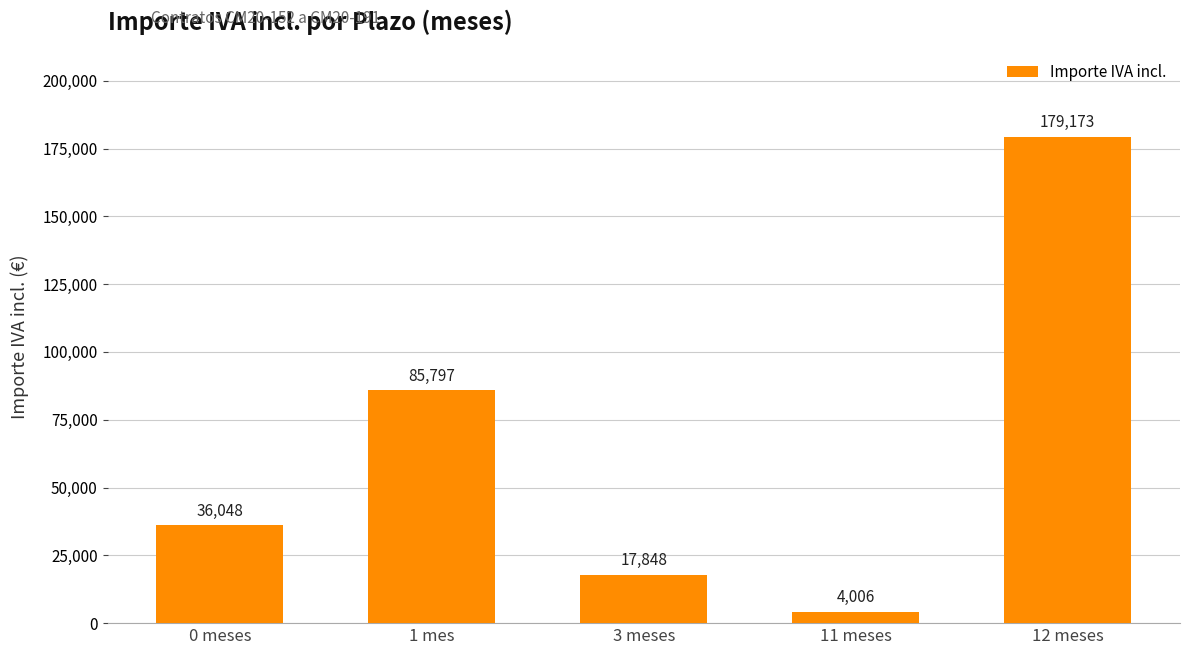

Between 1 mes and 0 meses, which is larger?

1 mes